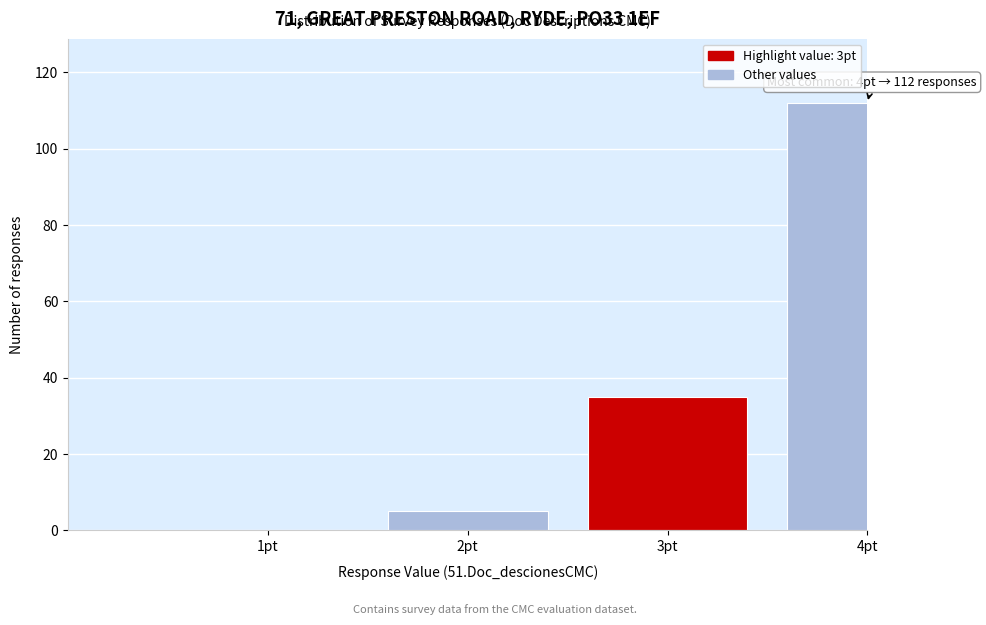

Reading right to left, extract all data points from this chart.

4pt=112	3pt=35	2pt=5	1pt=0